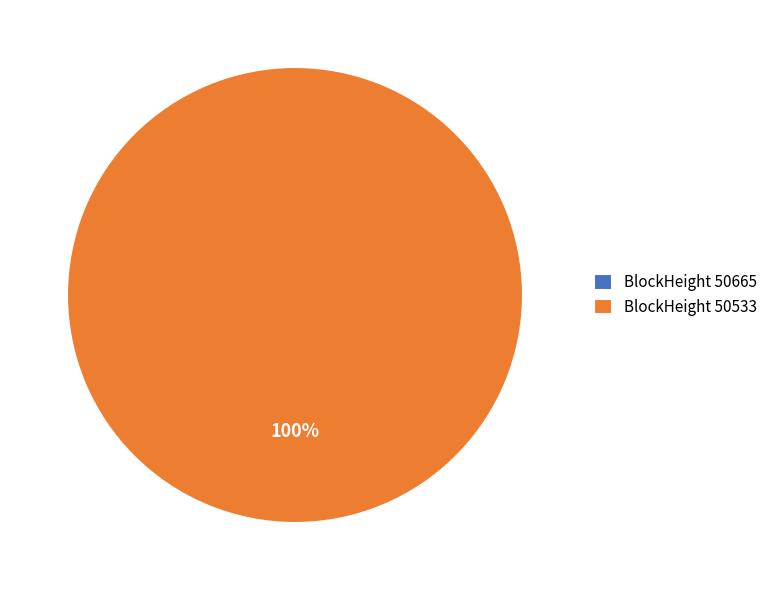

Rank the categories by value from lowest to highest.

50665, 50533